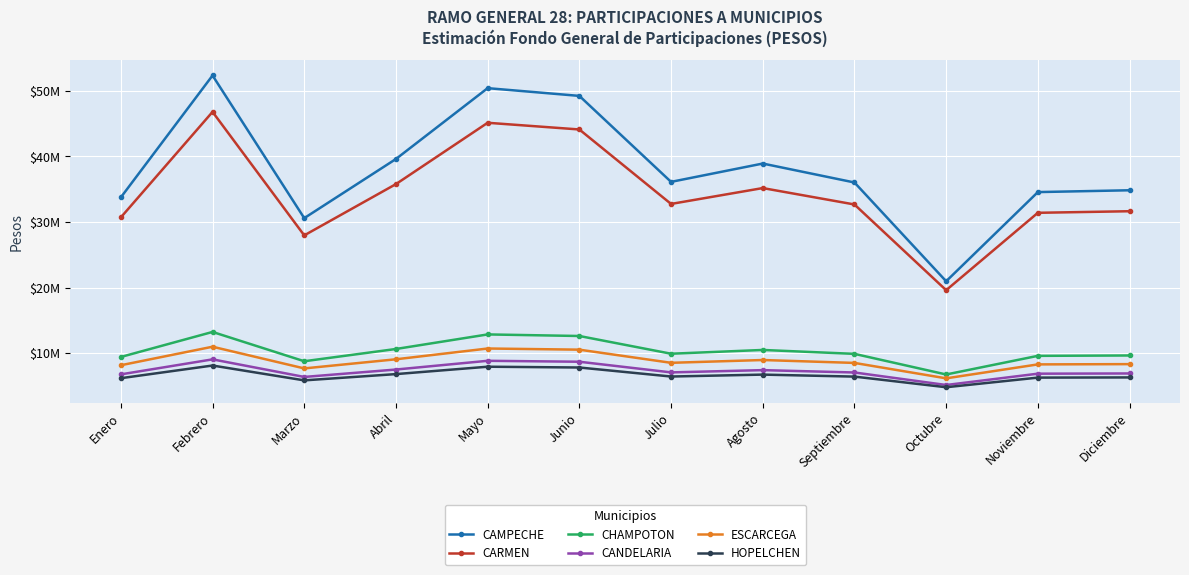

What are all the series names shown in the legend?

CAMPECHE, CARMEN, CHAMPOTON, CANDELARIA, ESCARCEGA, HOPELCHEN